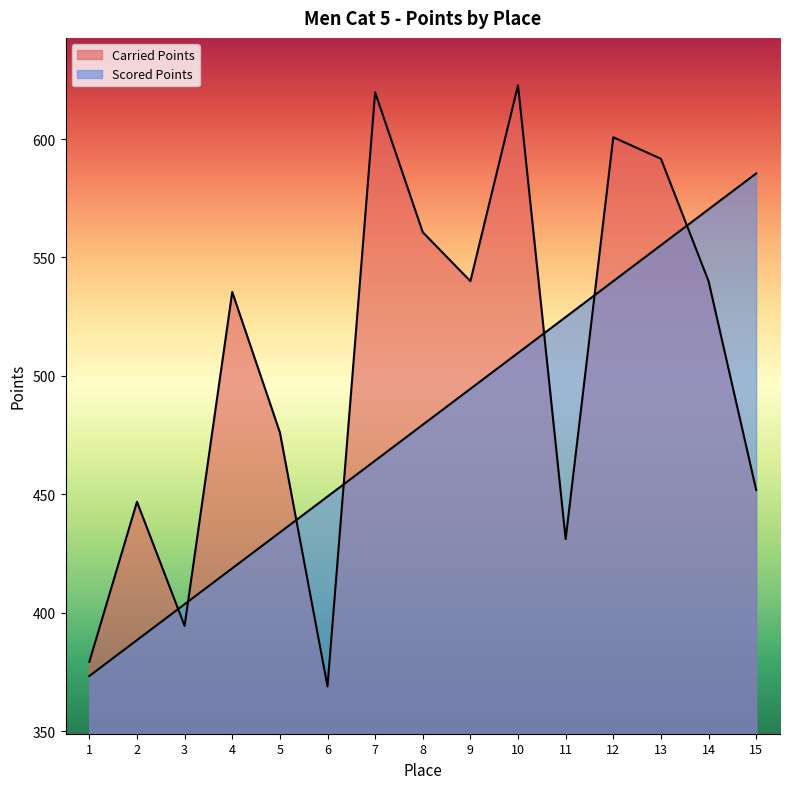

What are all the series names shown in the legend?

Carried Points, Scored Points